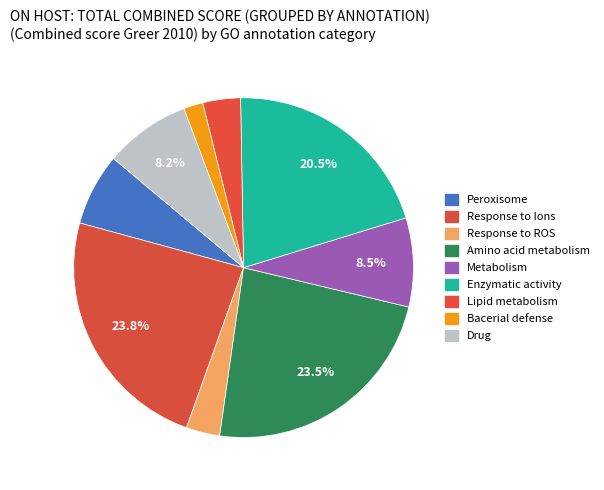

Is the sum of Response to Ions and Enzymatic activity greater than half?

No